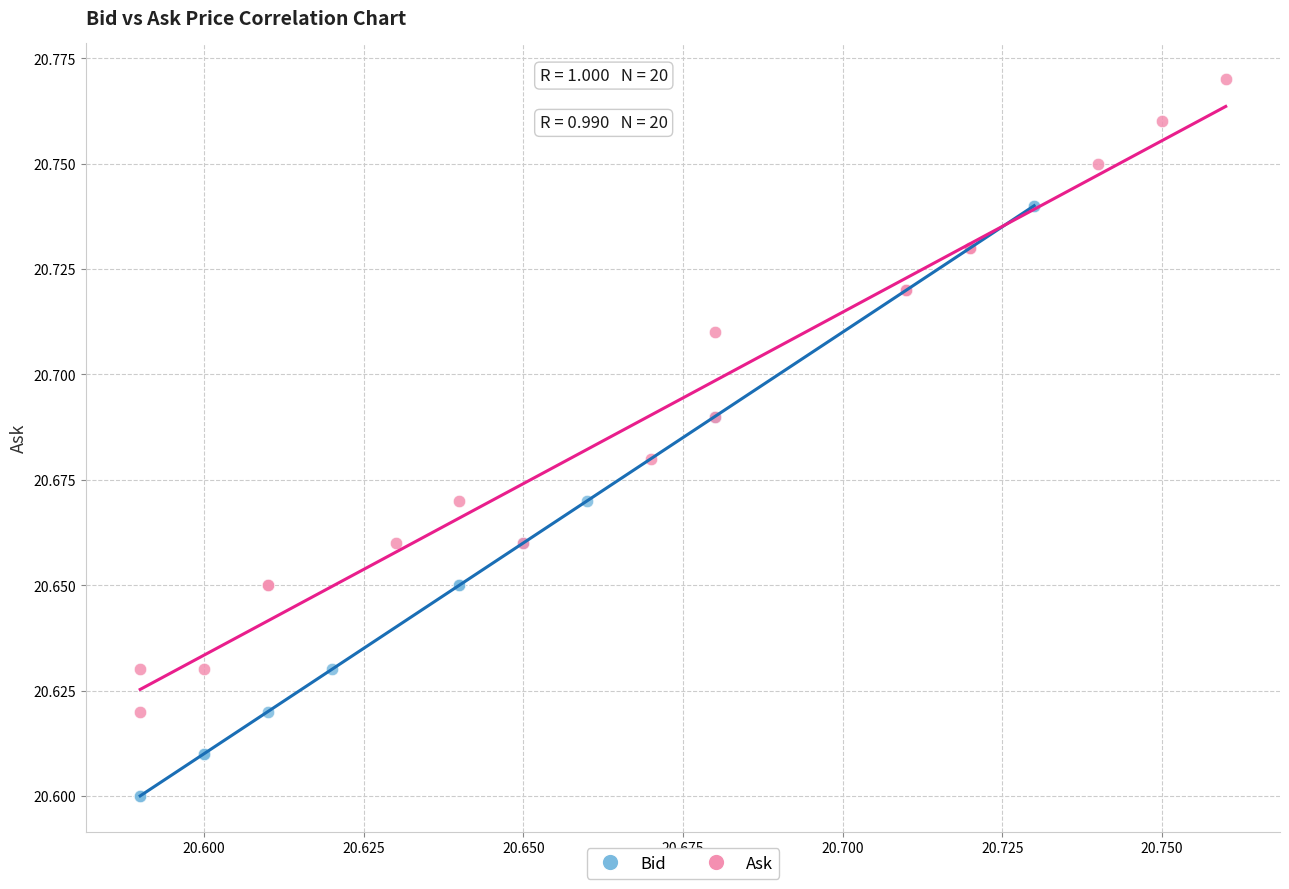

What are all the series names shown in the legend?

Bid, Ask